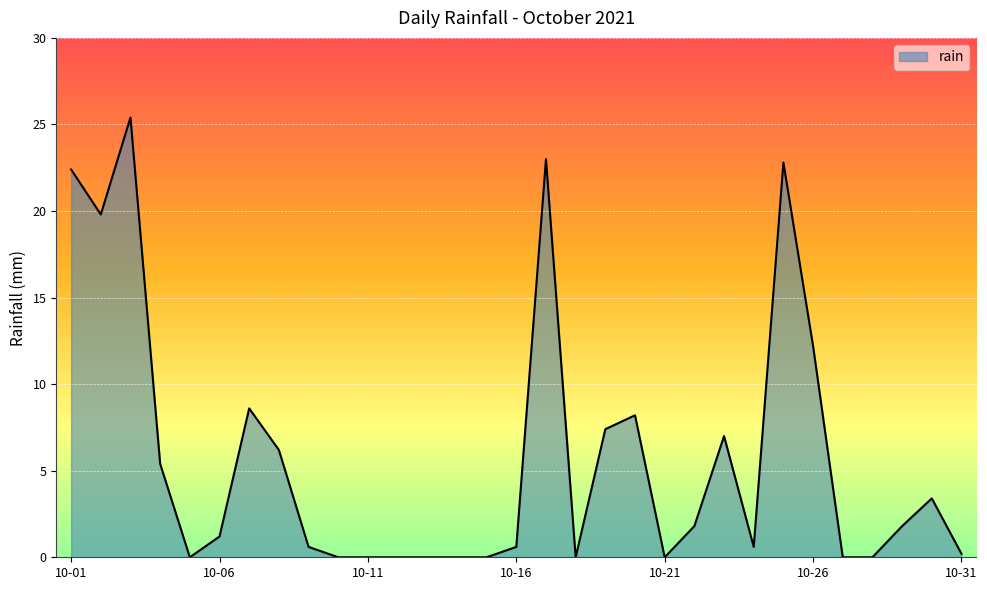

What is the difference between the maximum and minimum values?

25.4